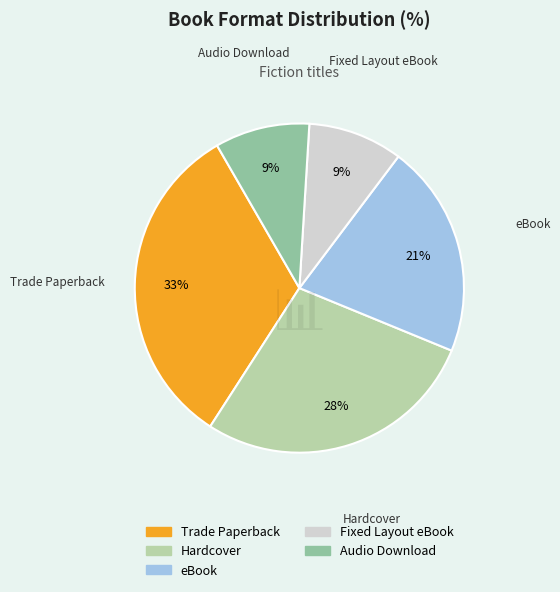

To the nearest percent, what is the average slice percentage?

20%